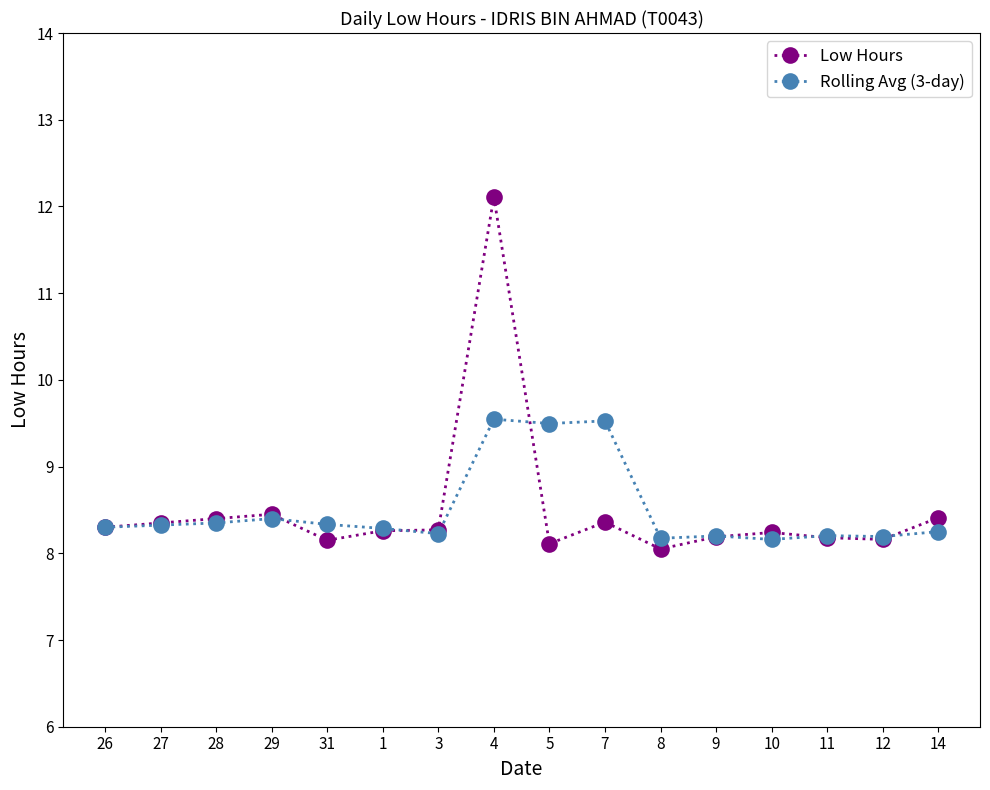

Is the value of Low Hours at 31 greater than the value of Rolling Avg (3-day) at 3?

No